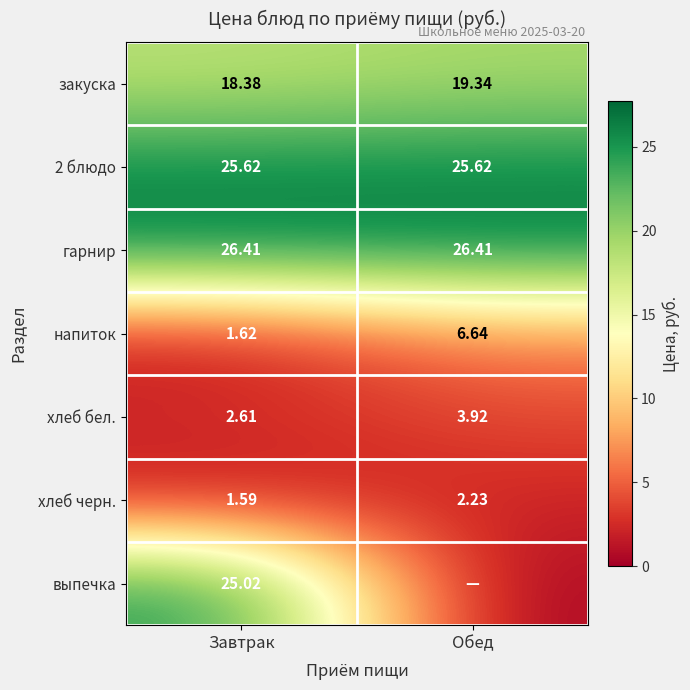

At which label is хлеб черн. closest to 1?

Завтрак